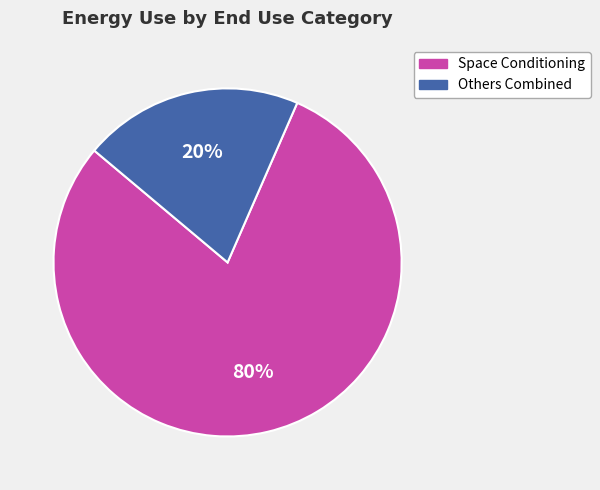

Is there a majority slice in this chart?

Yes